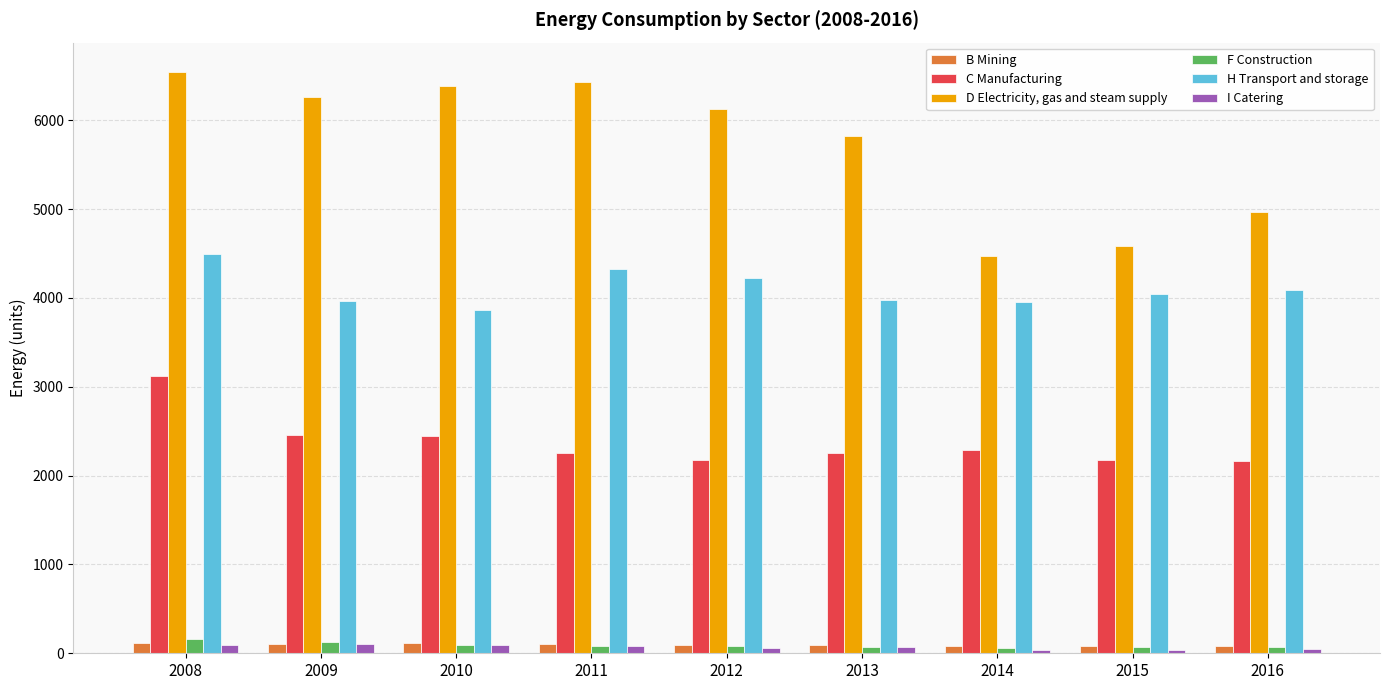

What is the difference between the highest and lowest values at 2015?

4549.8